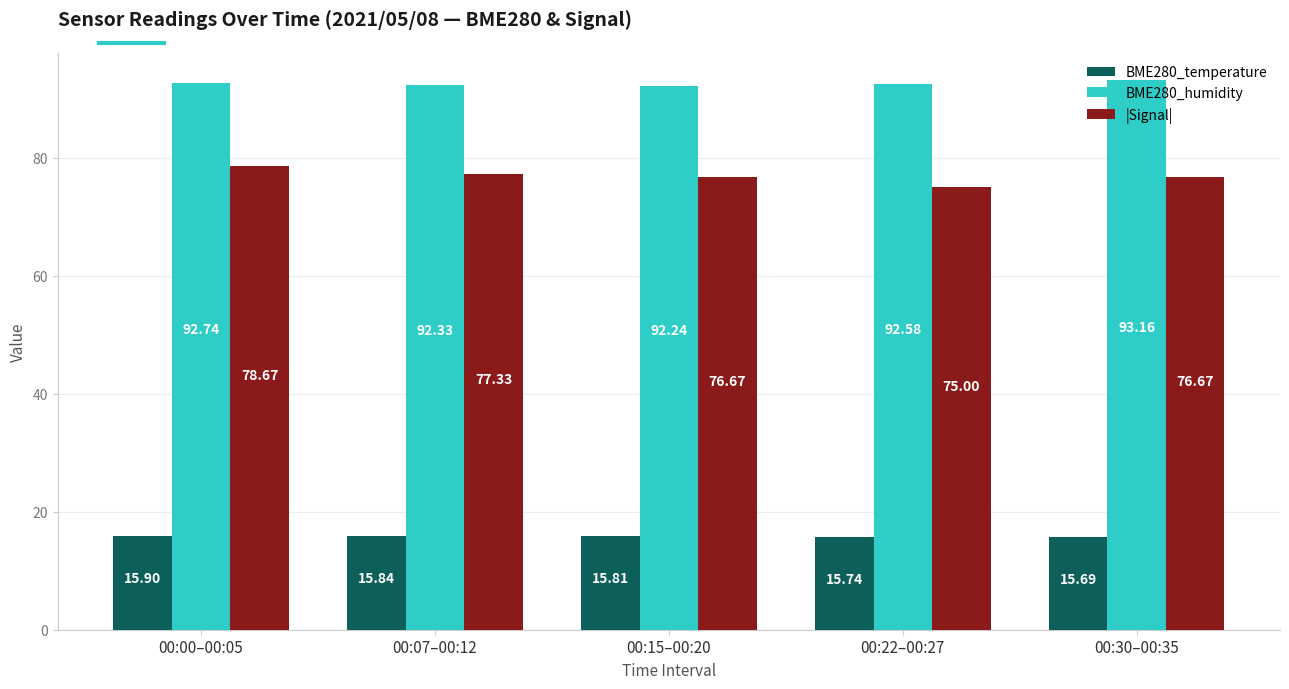

Which series has the largest range (max minus min)?

|Signal|